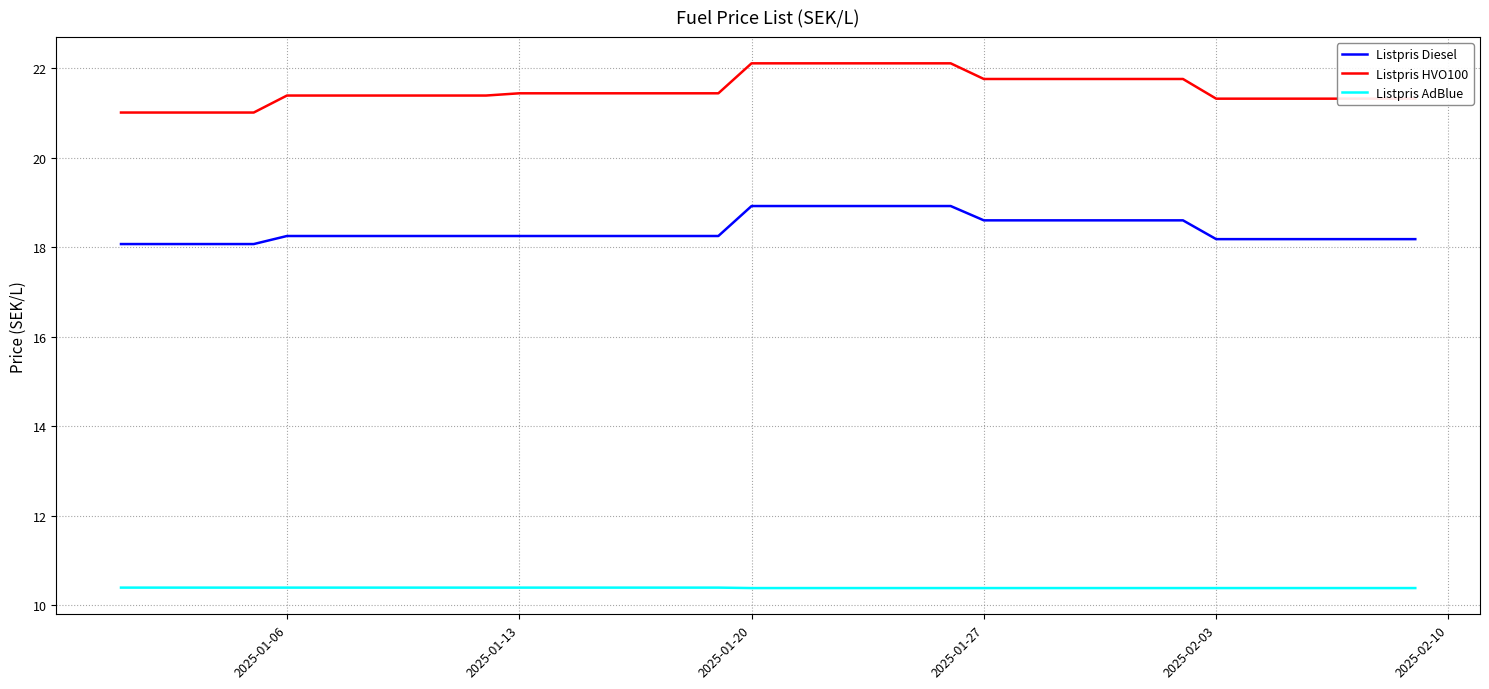

What is the minimum value shown in the chart?

10.4